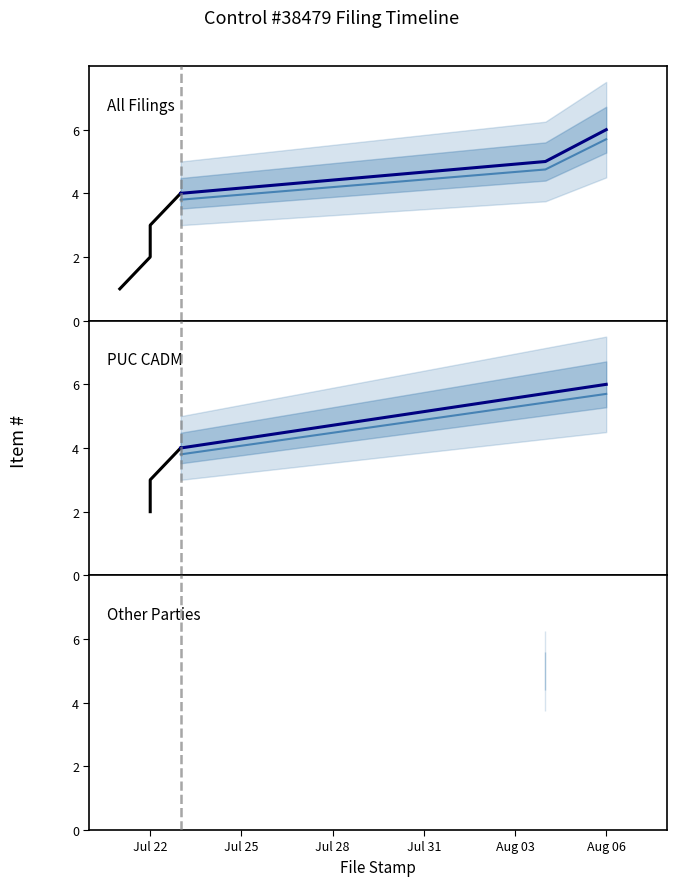

What is the ratio of the value at 2010-07-22 to the value at 2010-07-23?

0.5